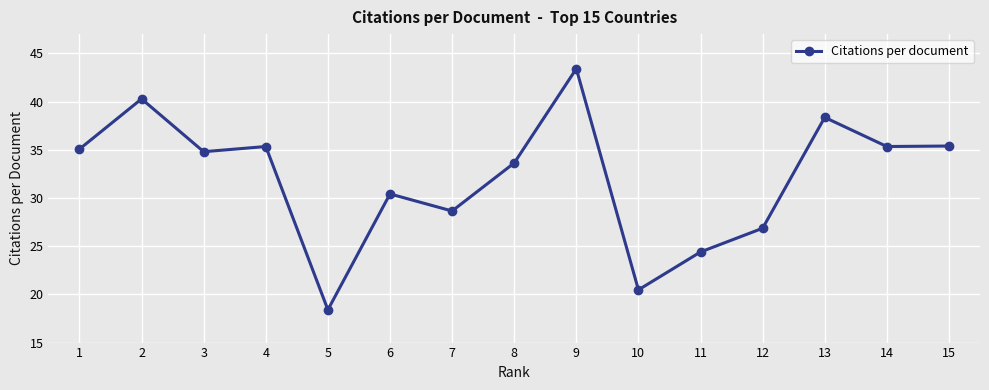

Read the value at 11.

24.4